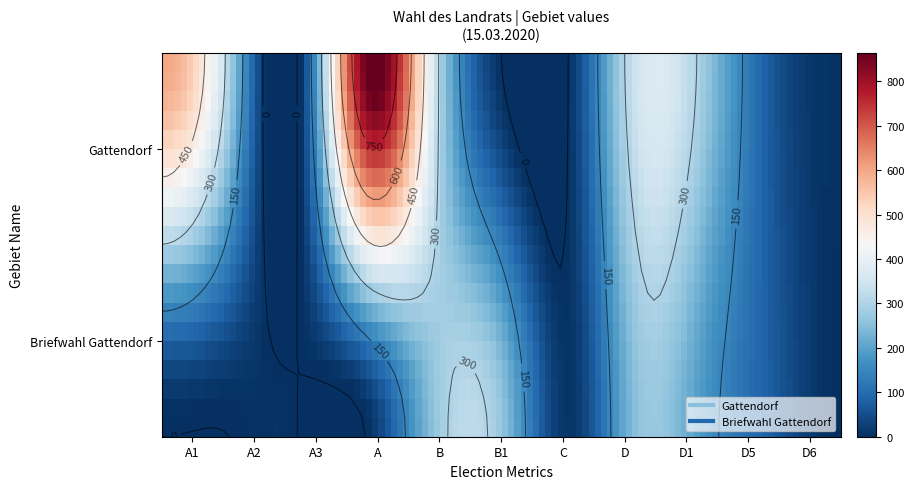

Reading left to right, transcribe all the data shown in this chart.

Gattendorf: A1=598	A2=266	A3=0	A=864	B=351	B1=0	C=3	D=348	D1=274	D5=68	D6=6
Briefwahl Gattendorf: A1=0	A2=0	A3=0	A=0	B=262	B1=262	C=10	D=252	D1=177	D5=74	D6=1